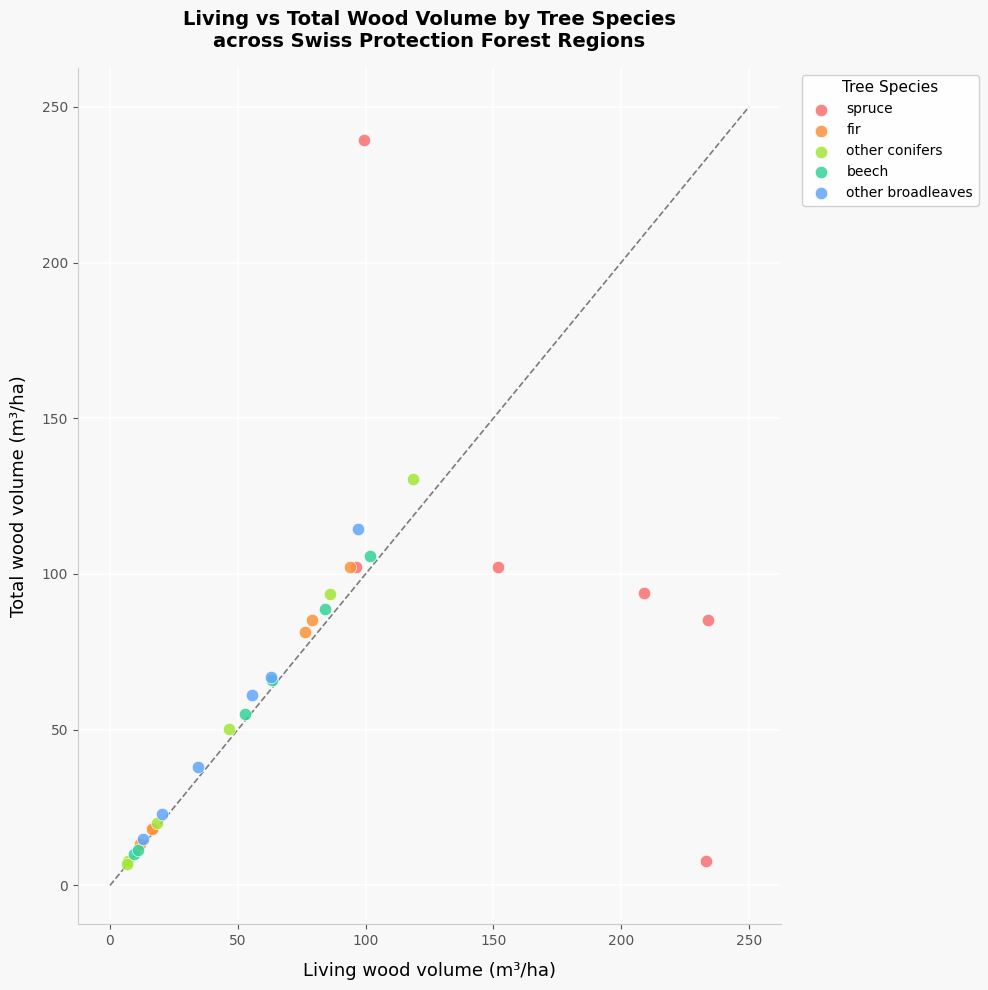

Which series reaches the maximum Y coordinate?

spruce